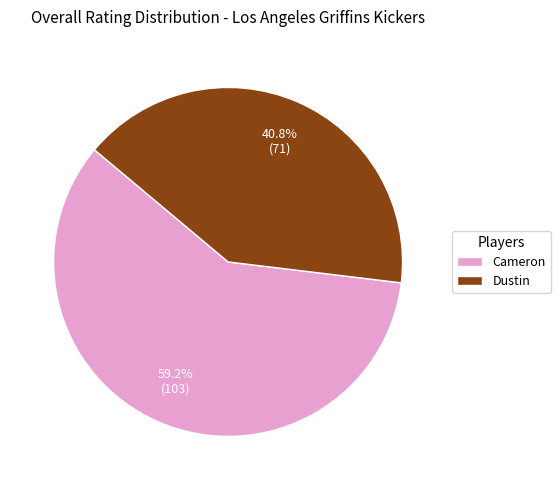

What percentage is the Dustin slice, to the nearest percent?

41%